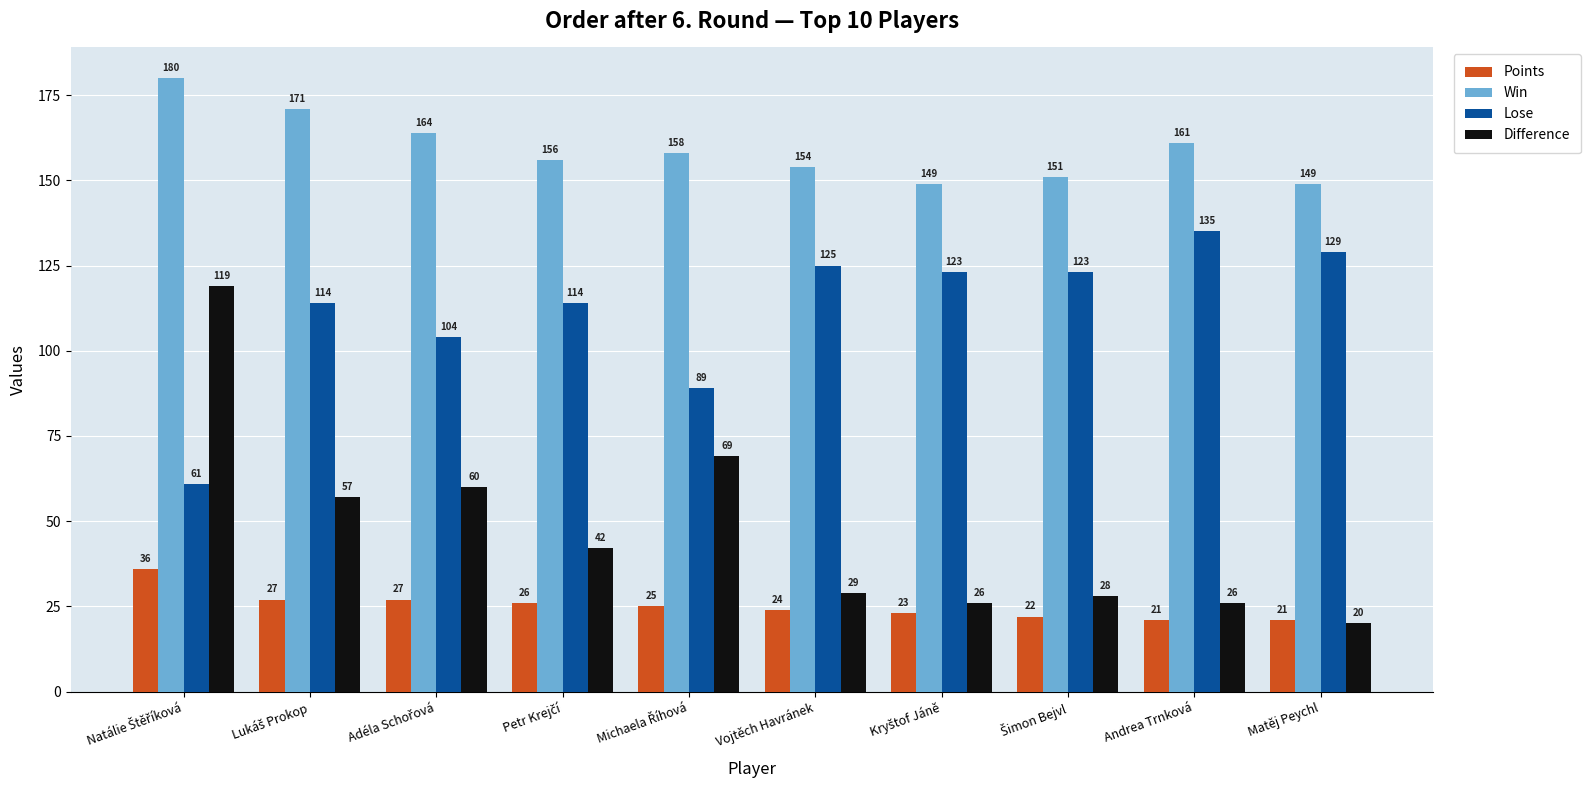

At how many categories does at least one series exceed 82?

10